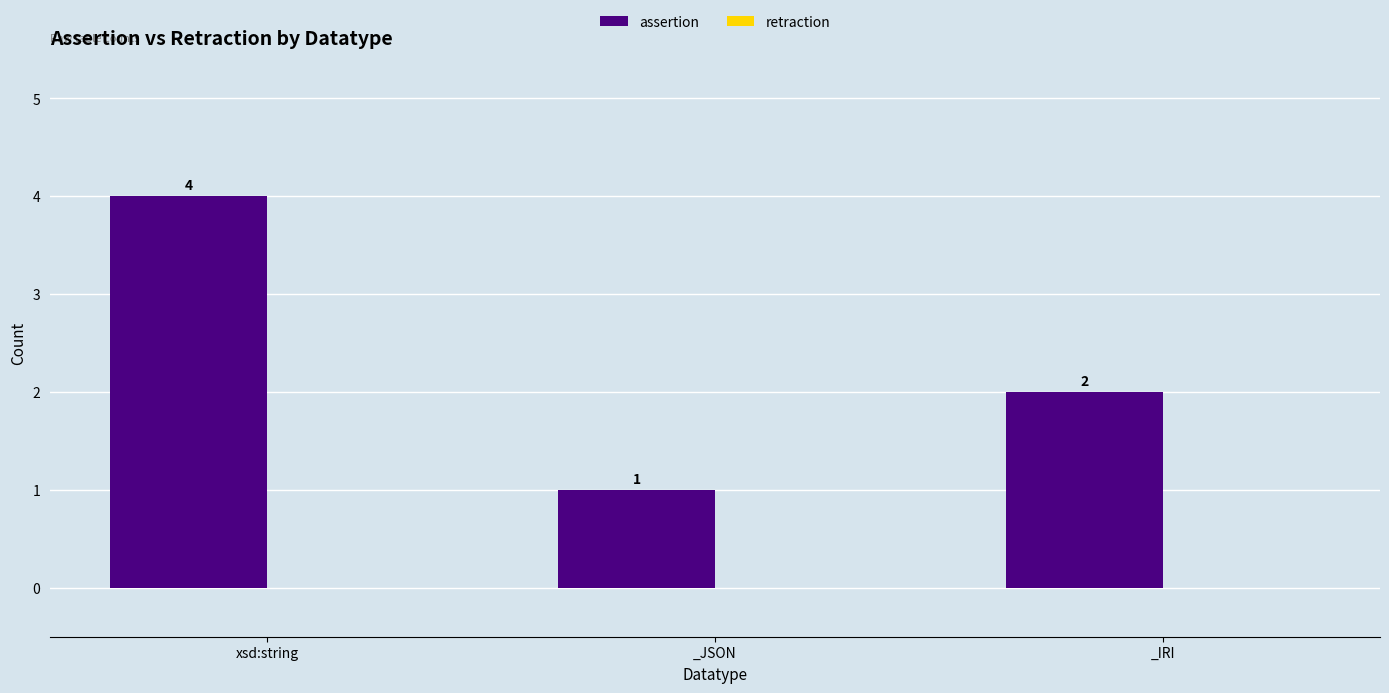

Between _IRI and xsd:string, which is larger?

xsd:string